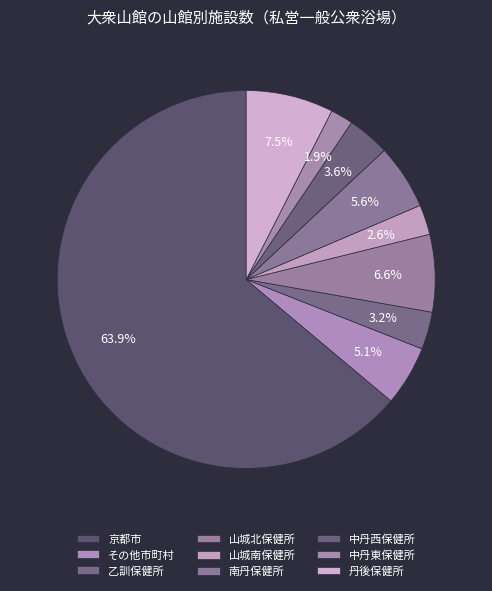

Which category has the smallest portion of the pie?

中丹東保健所